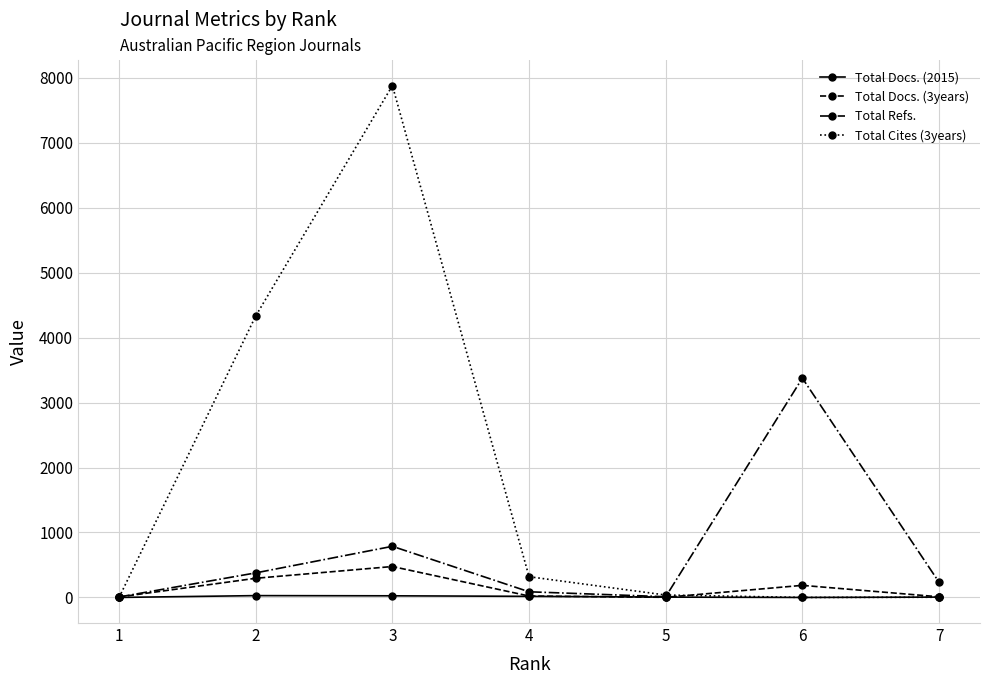

List the series in order of their peak value, lowest first.

Total Docs. (2015), Total Docs. (3years), Total Refs., Total Cites (3years)